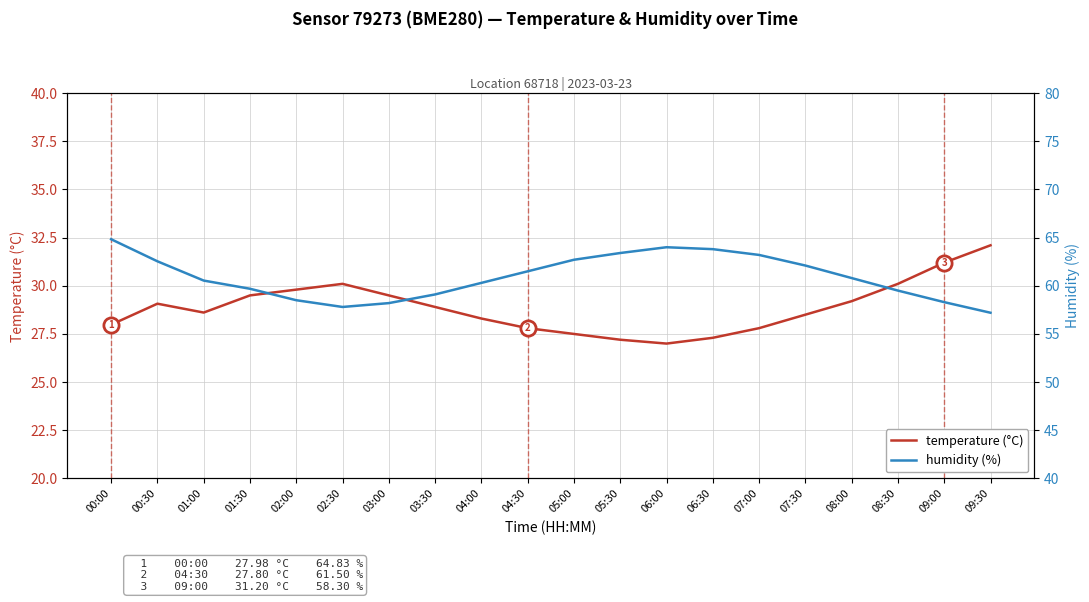

What is the total value across all series at 04:00?

88.6